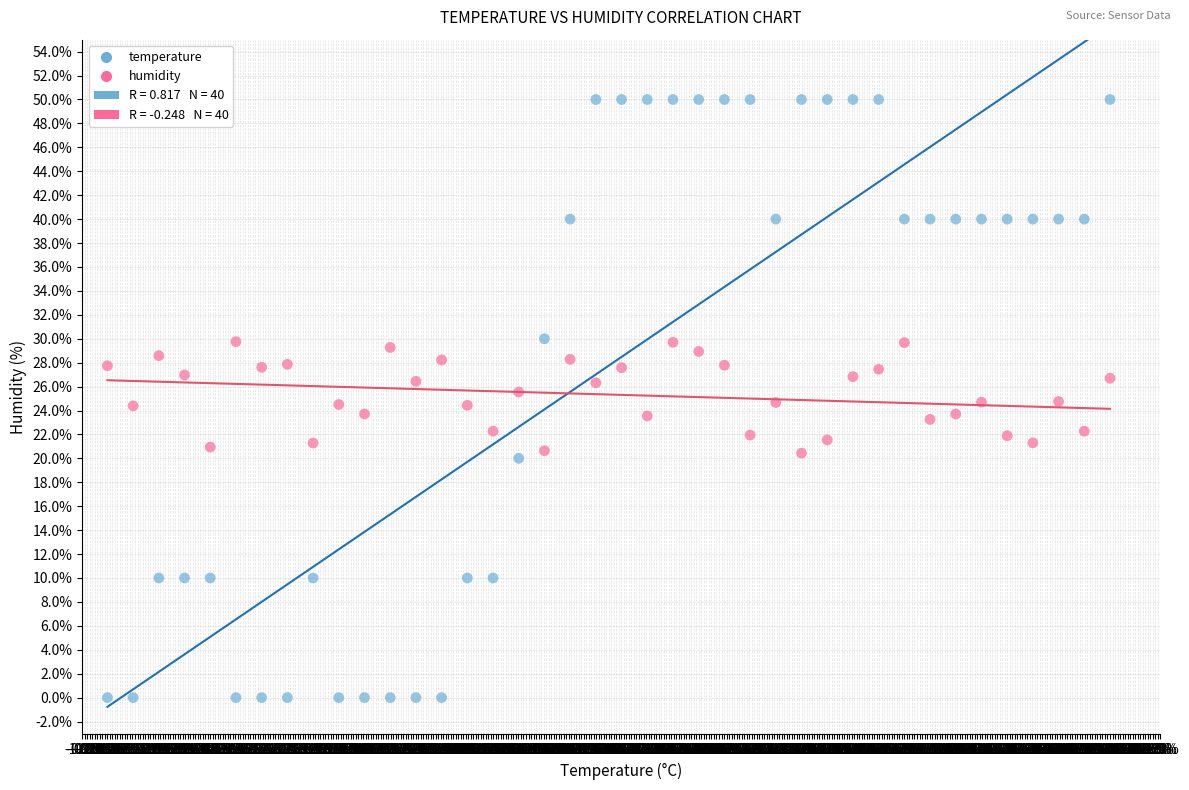

Which series has the largest Y range (max minus min)?

temperature